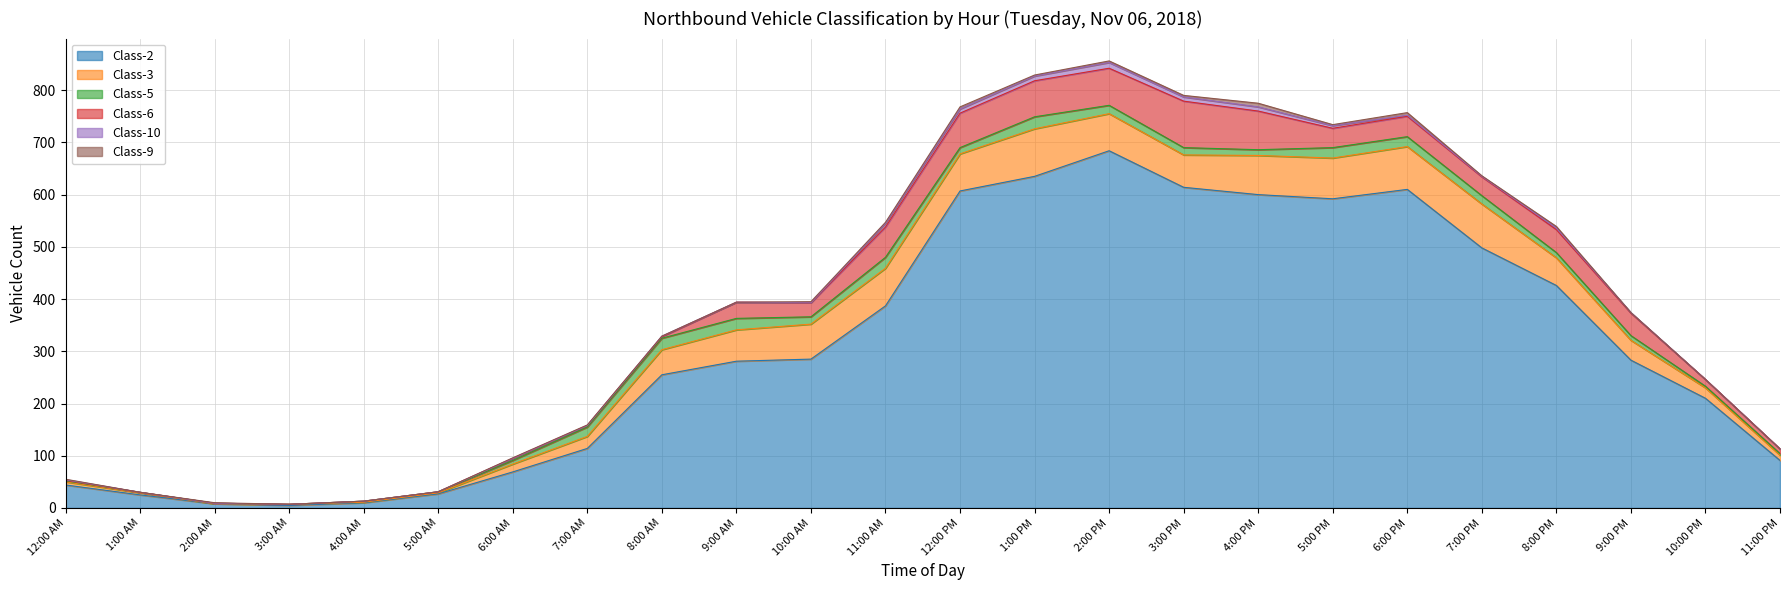

Where is the first local minimum for Class-6?

10:00 AM